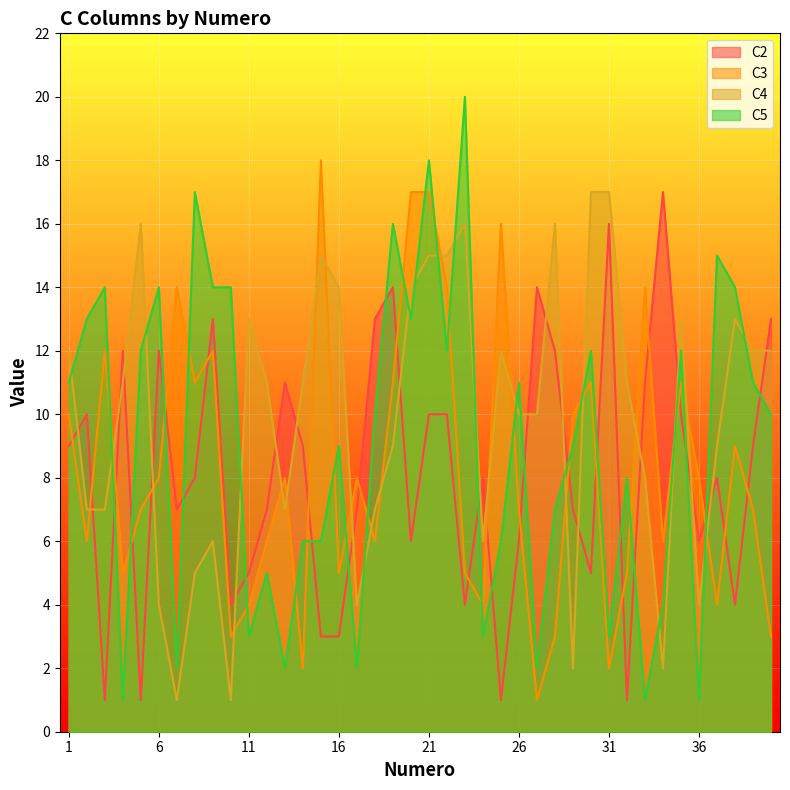

Between 10 and 39, which series saw the biggest shift?

C4